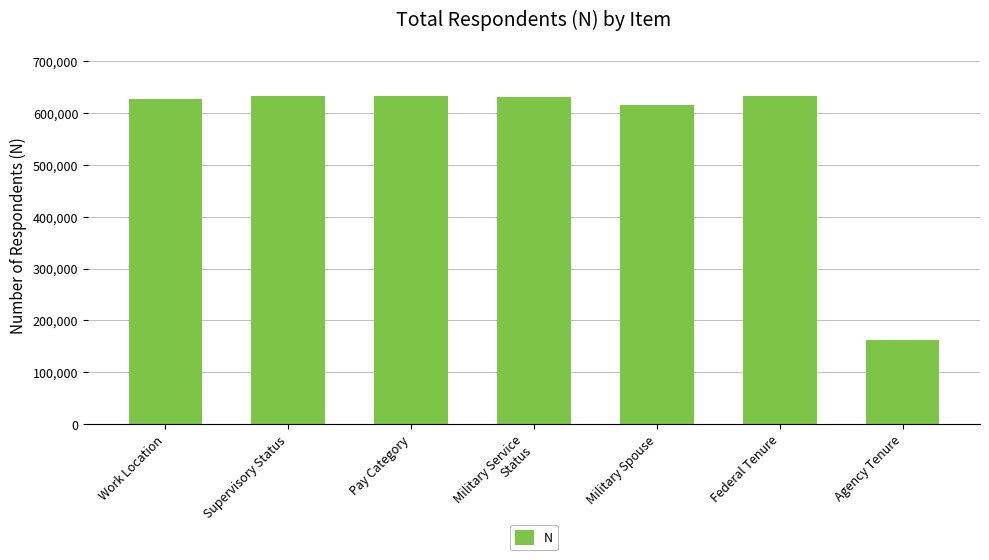

True or false: the data shows 263376 at Agency Tenure.

False